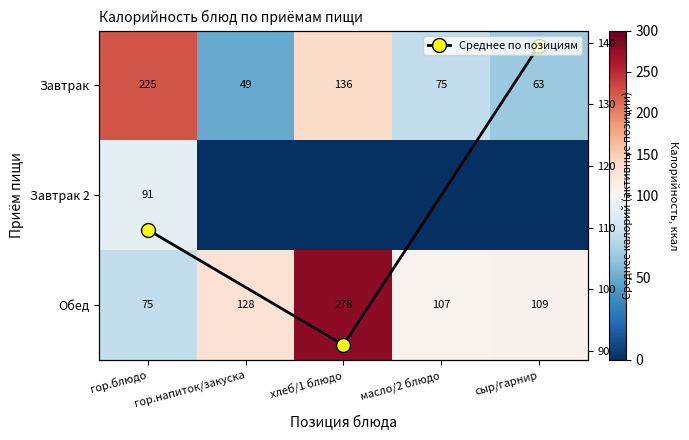

Is it true that Завтрак equals 23.5 at сыр/гарнир?

False